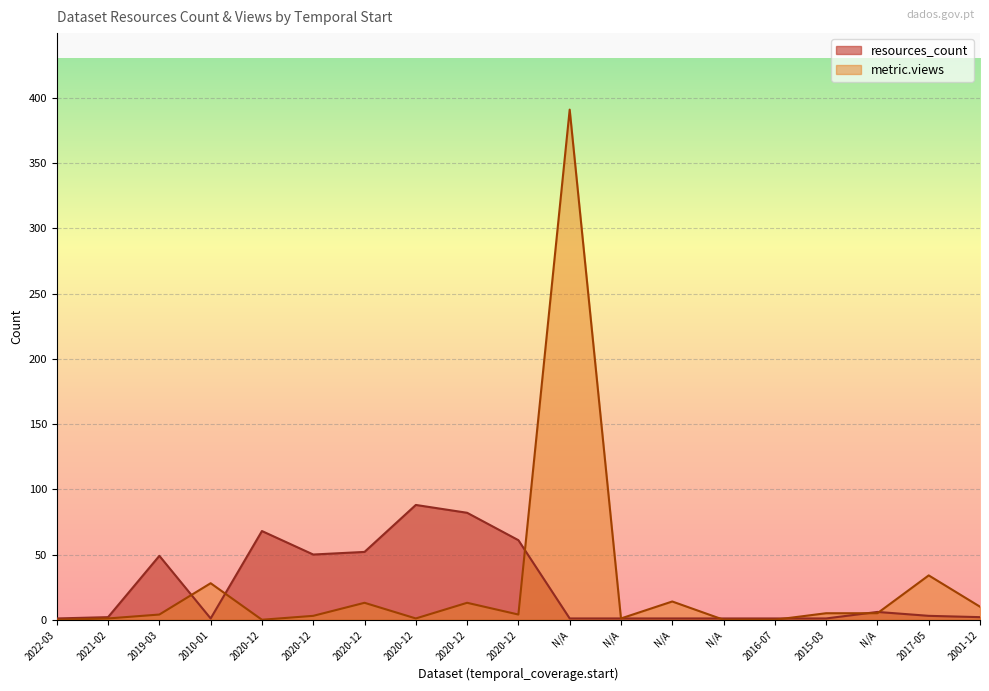

Which series has the largest total across all categories?

metric.views